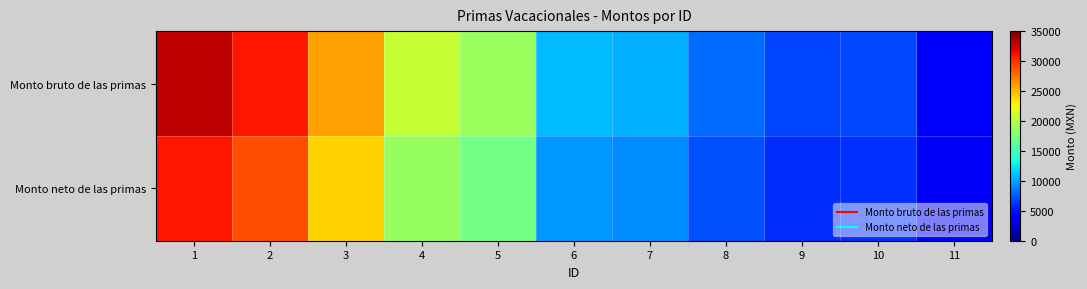

At which category does the chart reach its peak across all series?

1